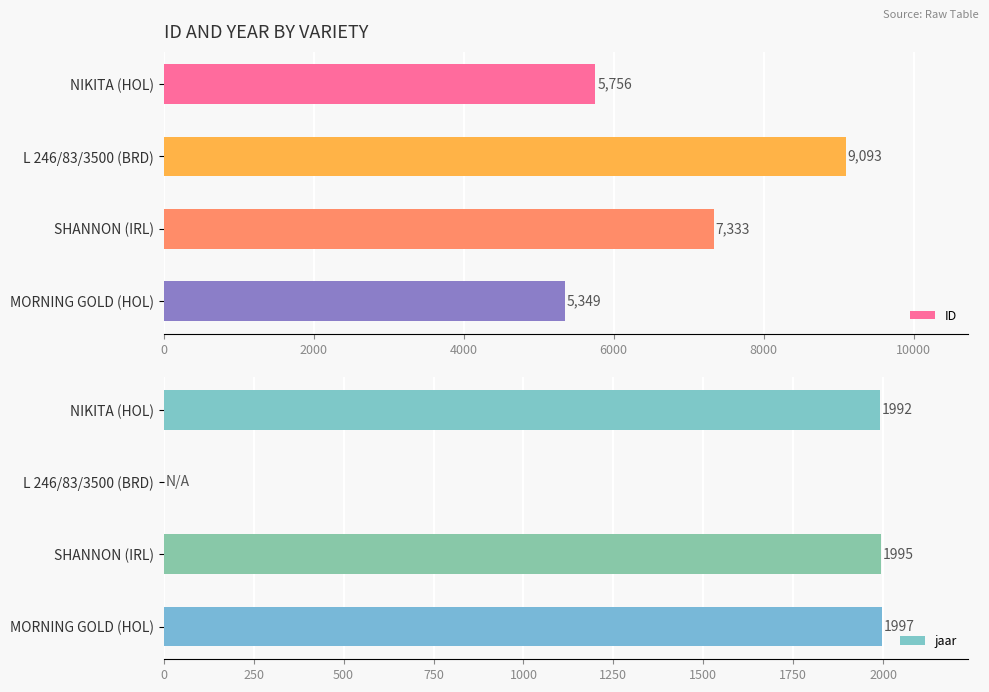

Where is ID nearest to the value 7221?

SHANNON (IRL)